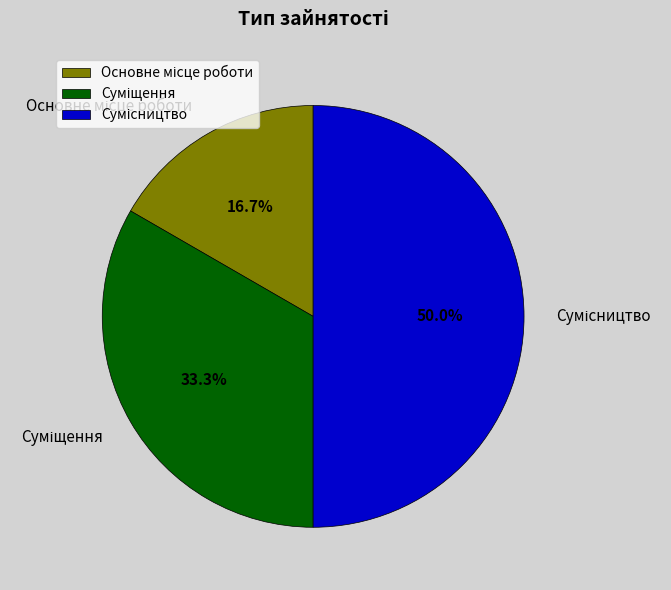

Which category has the smallest portion of the pie?

Основне місце роботи